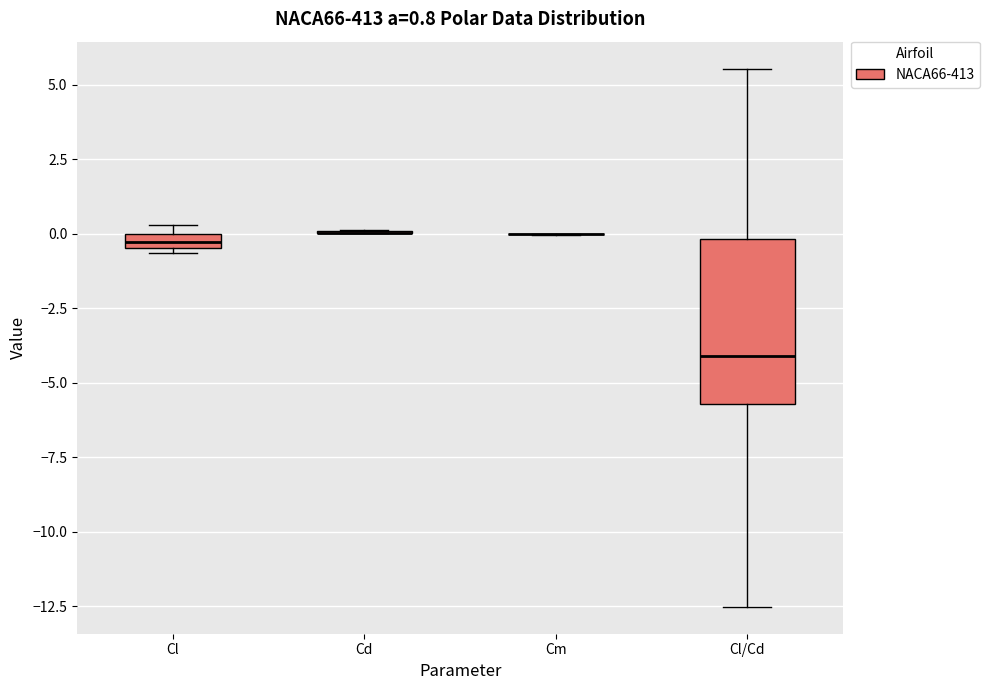

Comparing the boxes themselves (not the whiskers), which one is the tallest?

Cl/Cd